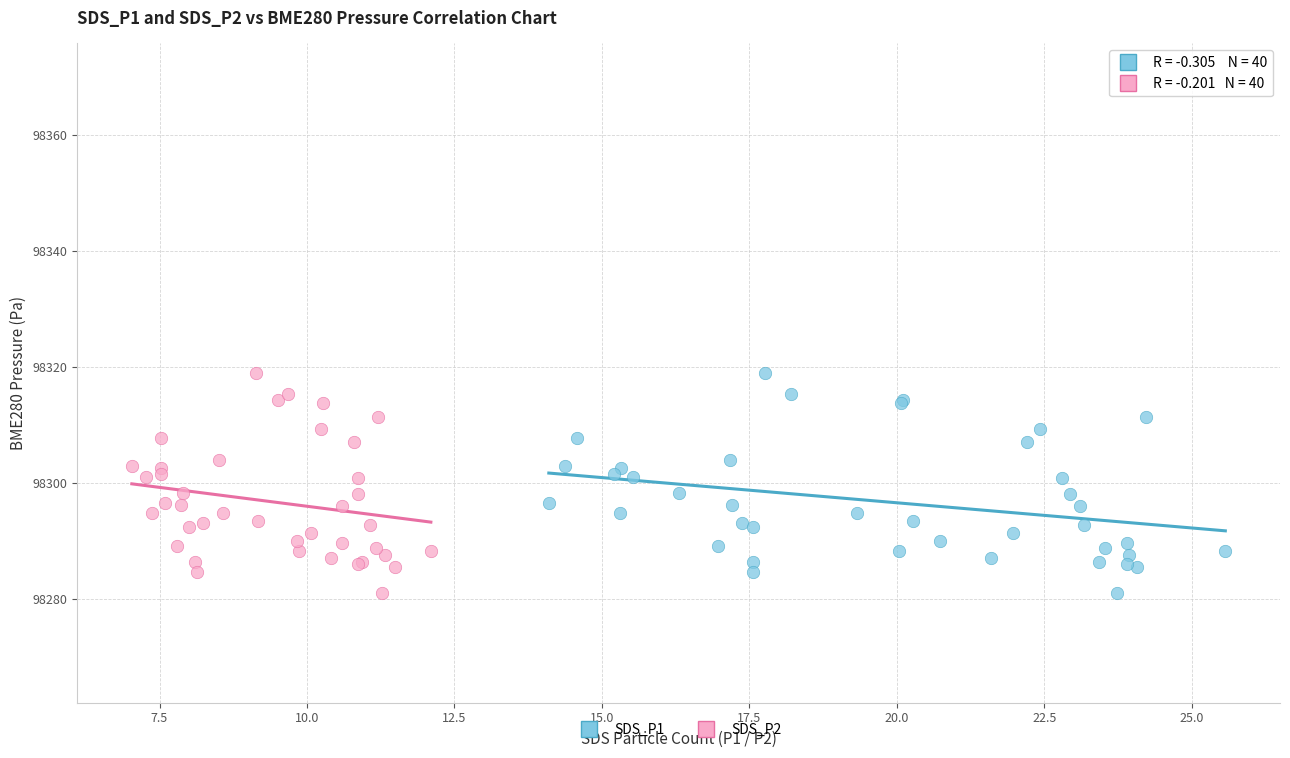

What are all the series names shown in the legend?

SDS_P1, SDS_P2